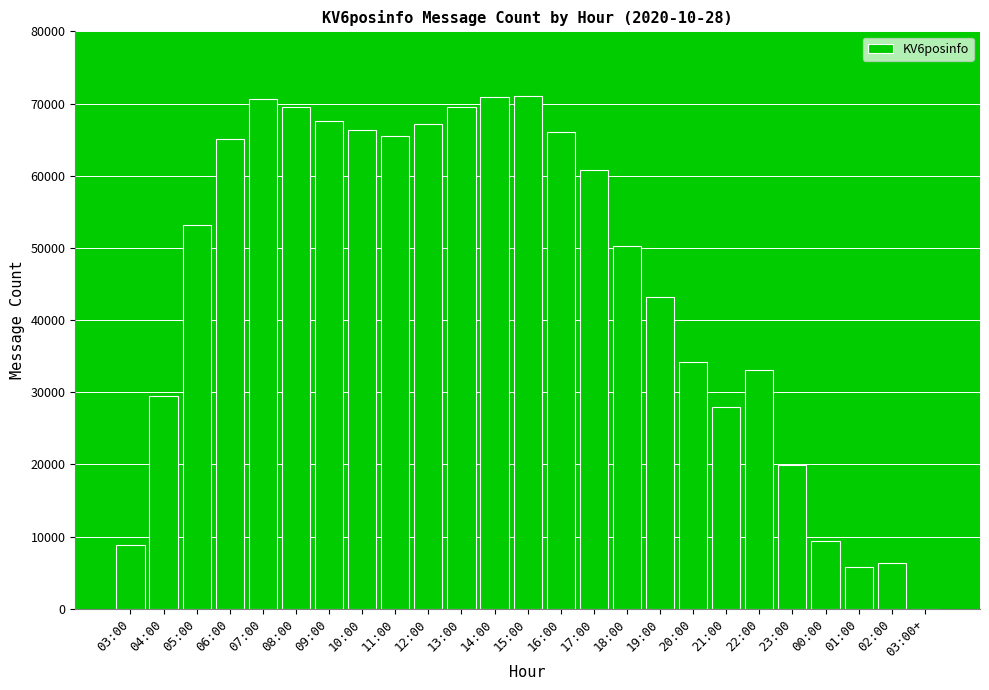

Are the bars horizontal?

No